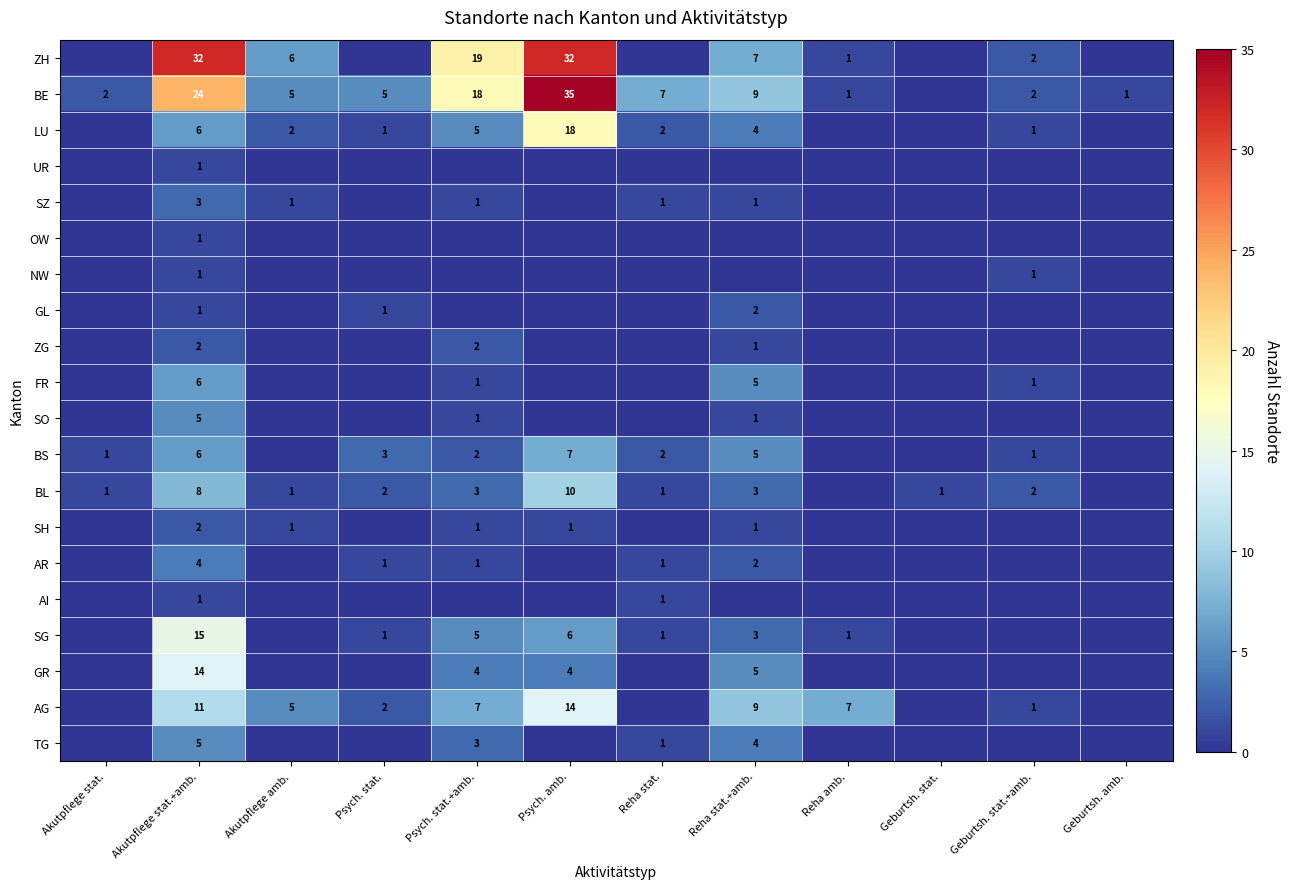

Is it true that GL equals 3 at Reha stat.+amb.?

False